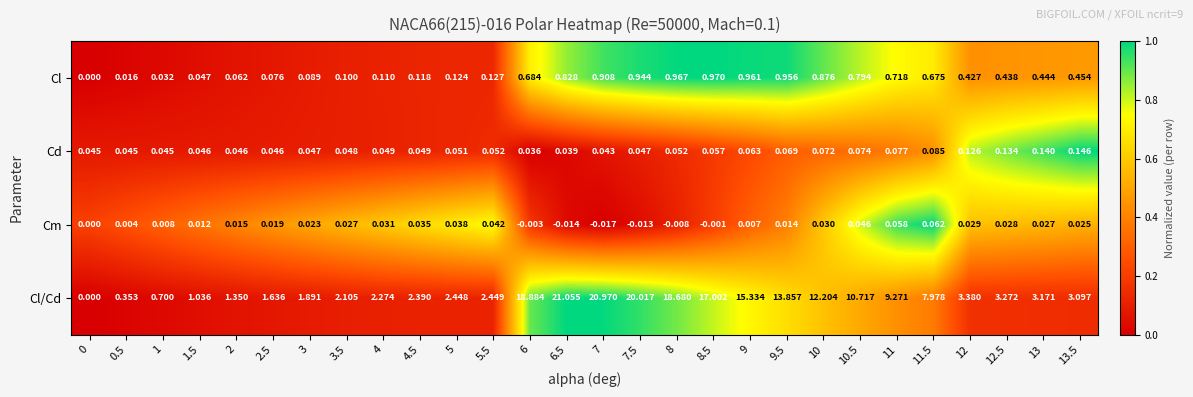

Which series changed the most between 1 and 12?

Cl/Cd